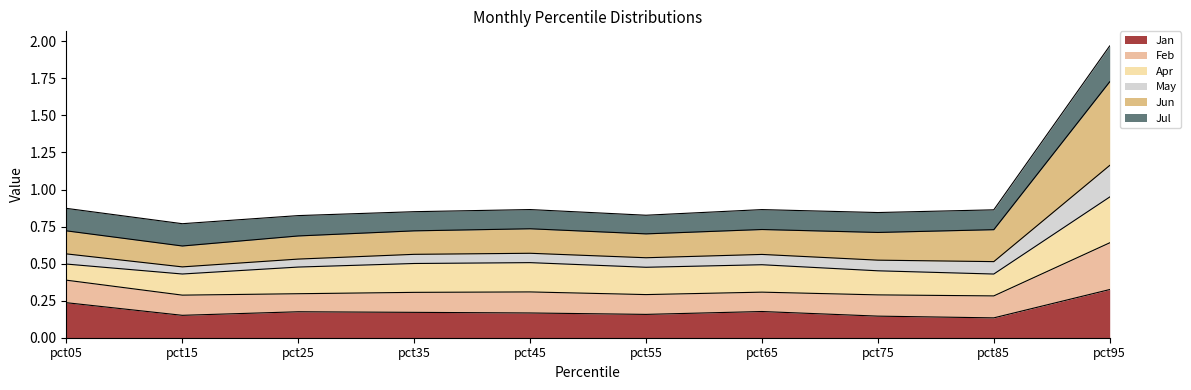

List the labels in order of Feb value, largest first.

pct95, pct05, pct45, pct65, pct85, pct35, pct75, pct55, pct25, pct15